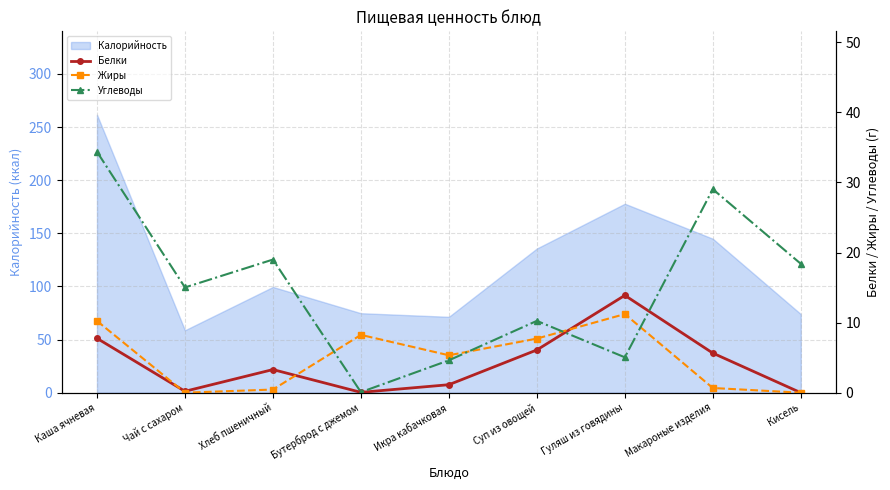

List the series in order of their peak value, highest first.

Углеводы, Белки, Жиры